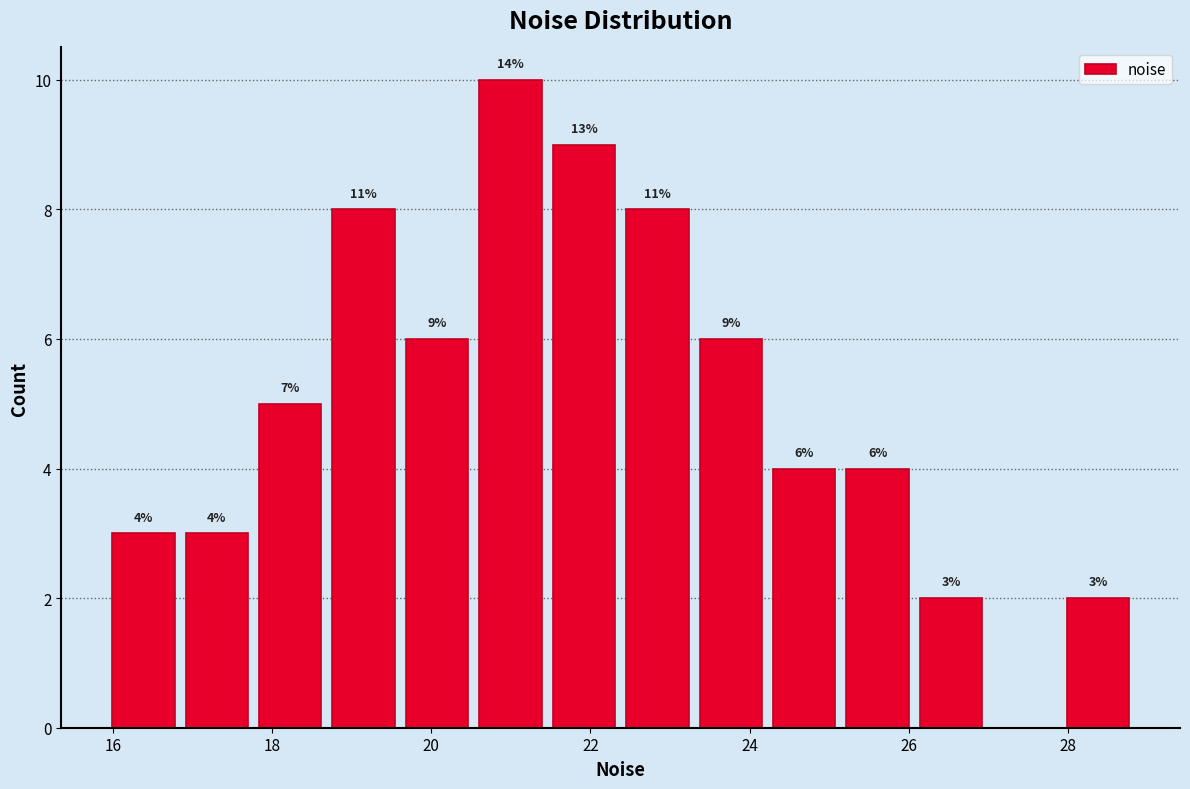

Which range on the x-axis has the tallest bar?

20.6 to 21.4